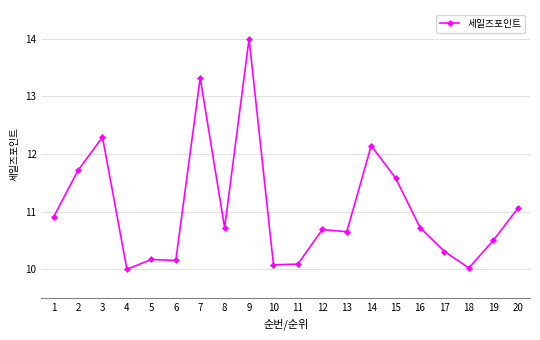

At which category does the data reach its first local peak?

3